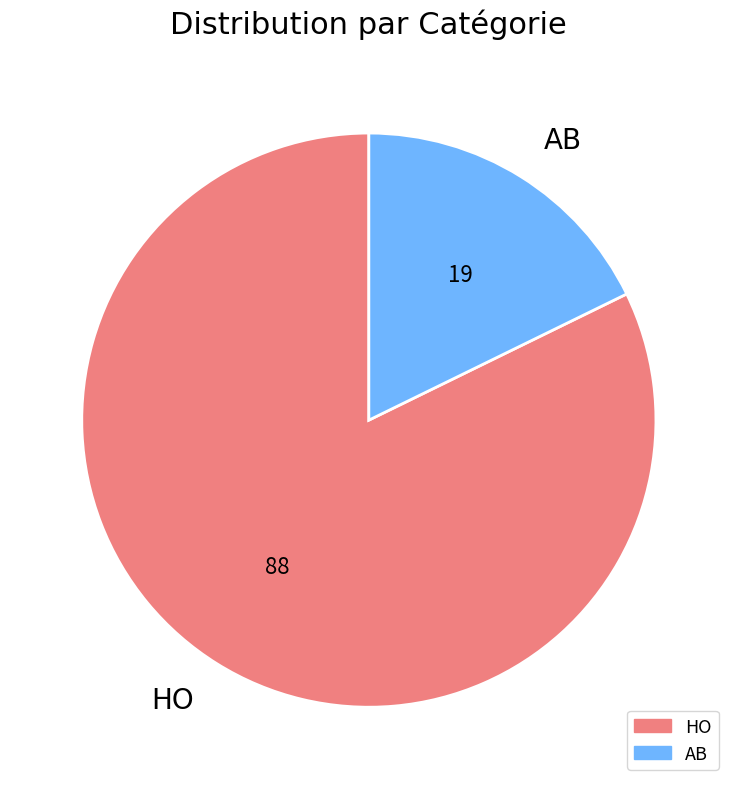

Rank the categories by value from highest to lowest.

HO, AB